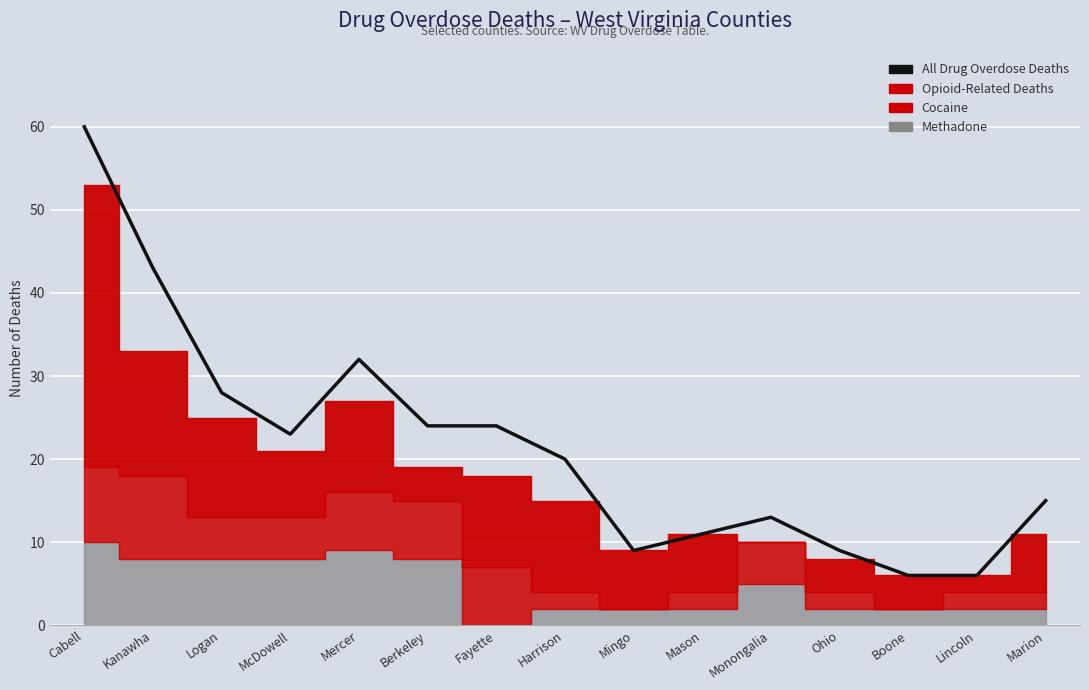

Where is the data nearest to the value 33?

Mercer